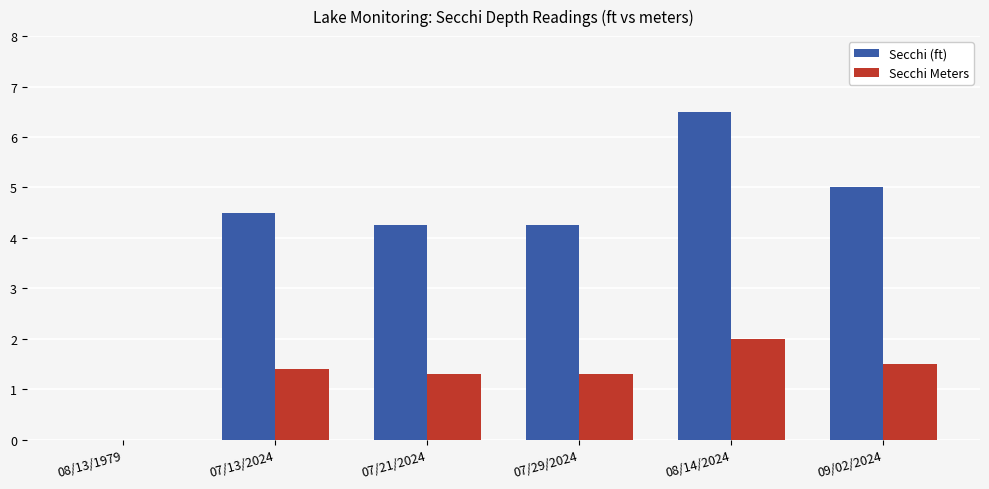

Which series has the widest spread of values?

Secchi (ft)